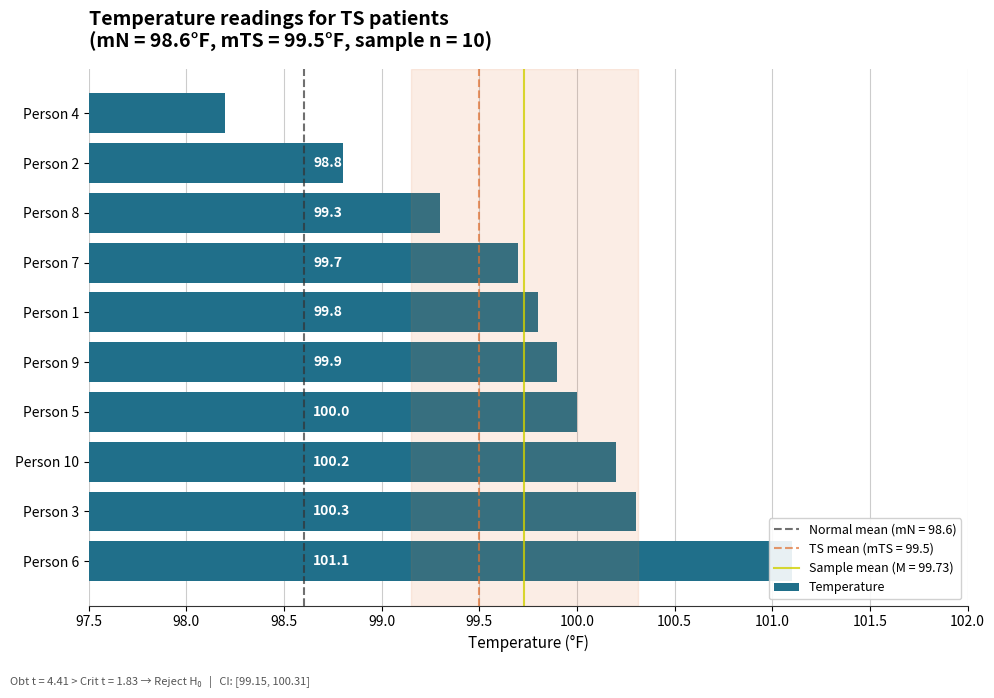

What is the average value?

99.7